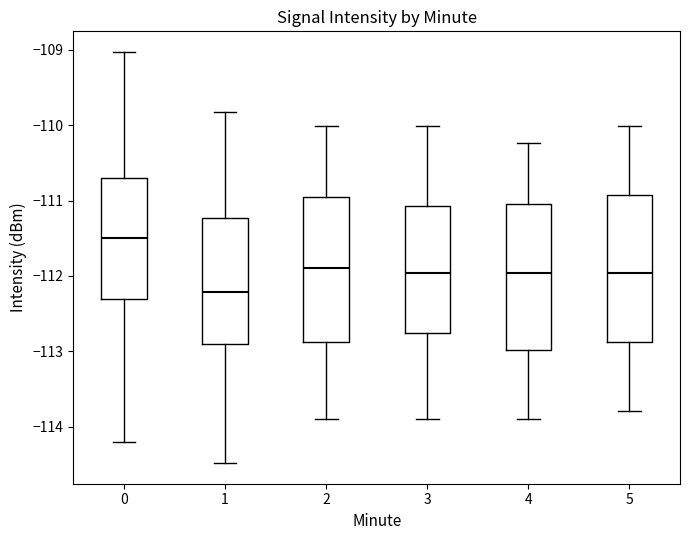

Reading left to right, transcribe this box plot: for each box, give where its median line is, the range the box spans, and where its two whiskers end, as read against the y-axis. The values are not printed on the chart, so give them approximately, as read against the axis.

0: median -111.5, box -112.3 to -110.7, whiskers -114.2 to -109.0
1: median -112.2, box -112.9 to -111.2, whiskers -114.5 to -109.8
2: median -111.9, box -112.9 to -111.0, whiskers -113.9 to -110.0
3: median -112.0, box -112.8 to -111.1, whiskers -113.9 to -110.0
4: median -112.0, box -113.0 to -111.0, whiskers -113.9 to -110.2
5: median -112.0, box -112.9 to -110.9, whiskers -113.8 to -110.0